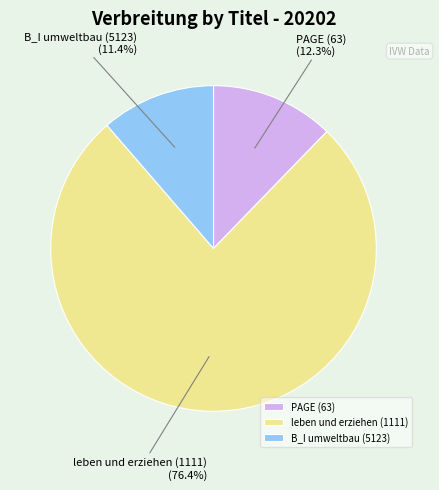

What is the ratio of the value at leben und erziehen (1111) to the value at B_I umweltbau (5123)?

6.7